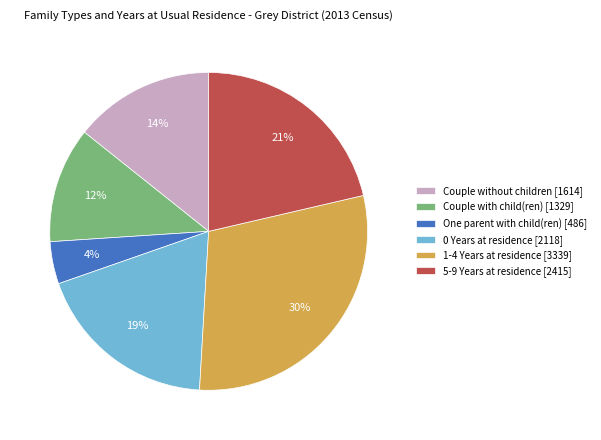

Rank the categories by value from lowest to highest.

One parent with child(ren) [486], Couple with child(ren) [1329], Couple without children [1614], 0 Years at residence [2118], 5-9 Years at residence [2415], 1-4 Years at residence [3339]